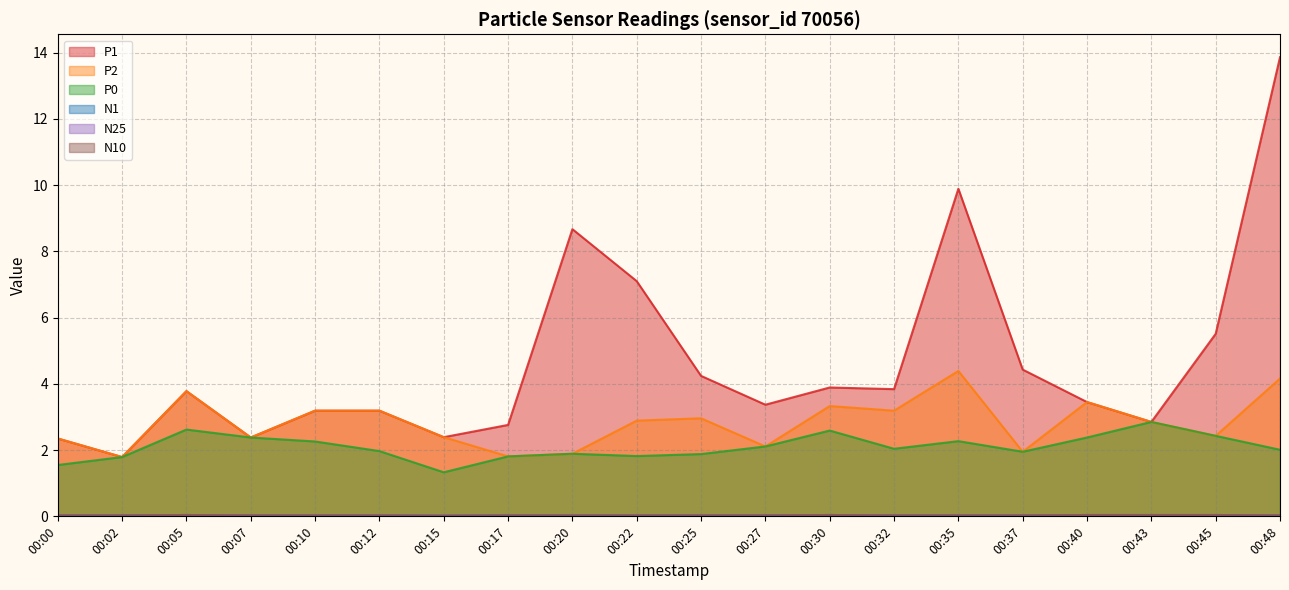

Is it true that N10 equals 0.0 at 00:37?

False